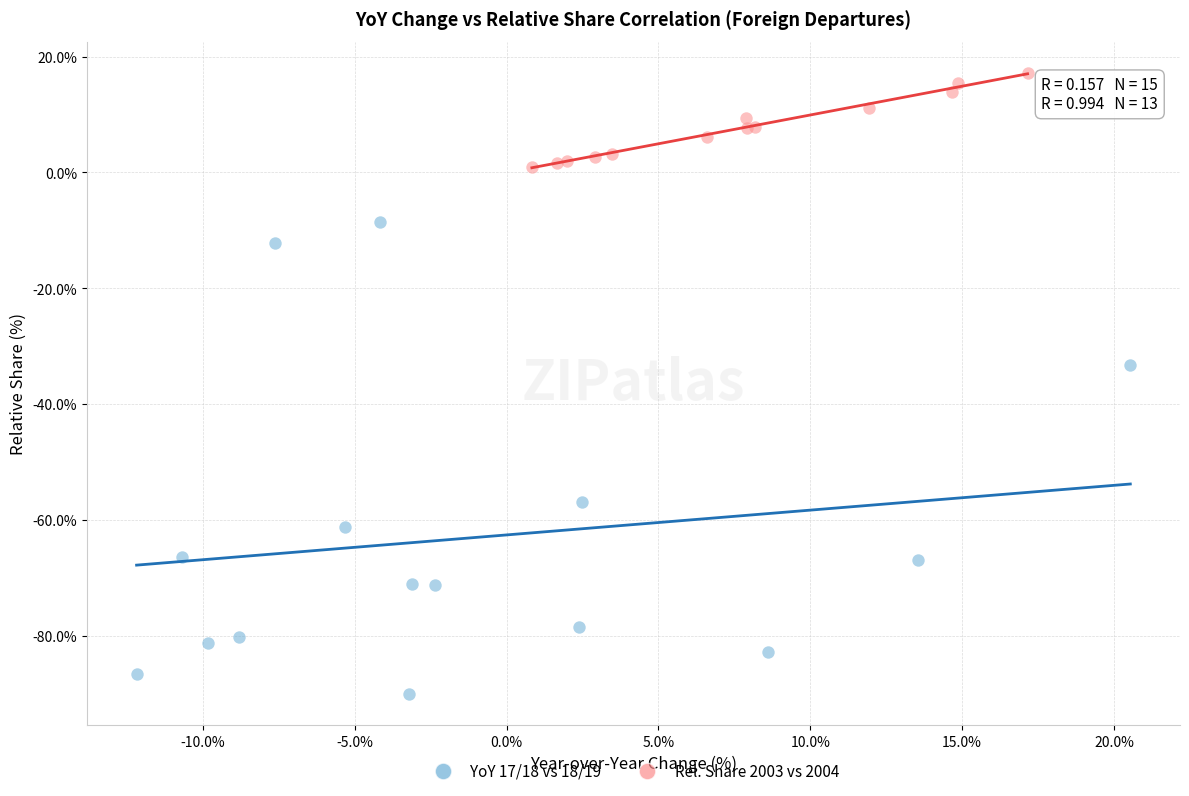

What are all the series names shown in the legend?

YoY 17/18 vs 18/19, Rel. Share 2003 vs 2004